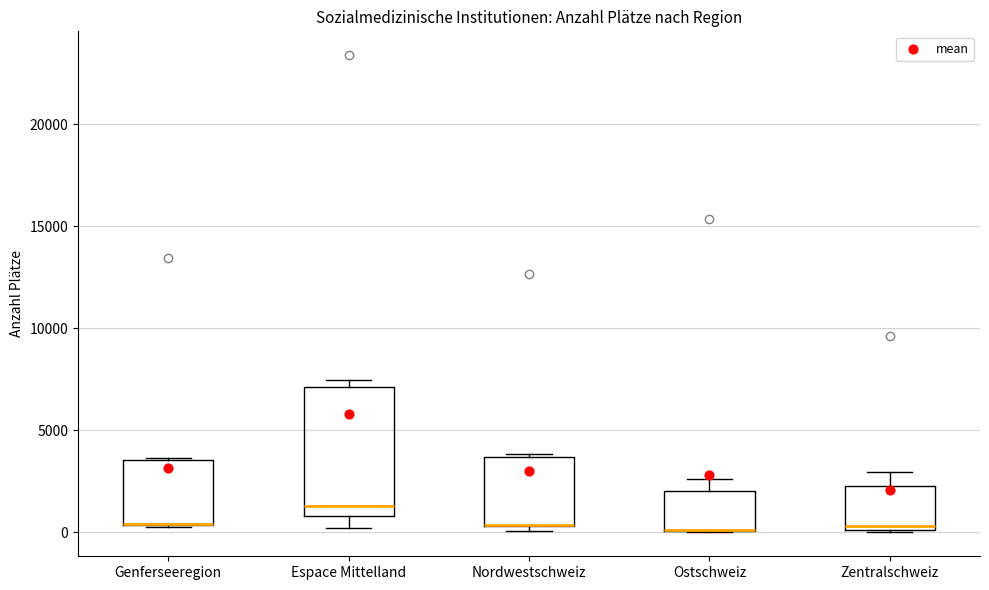

Where is the lower edge of the box for Genferseeregion on the y-axis? The values are not printed on the chart, so give them approximately, as read against the axis.

500